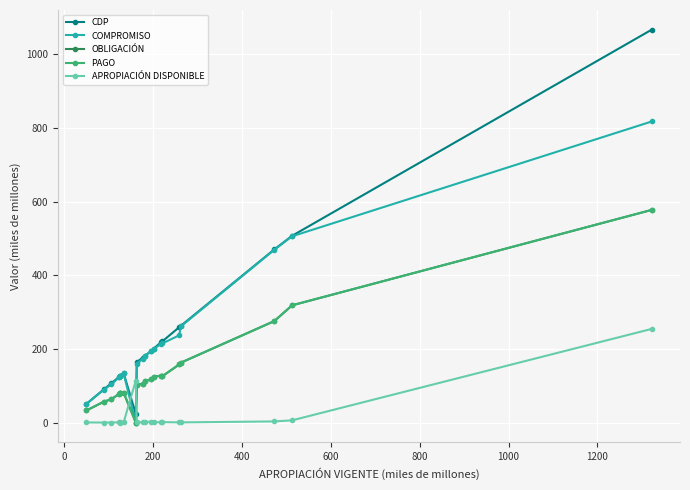

Is this an area chart (filled region under the line)?

No